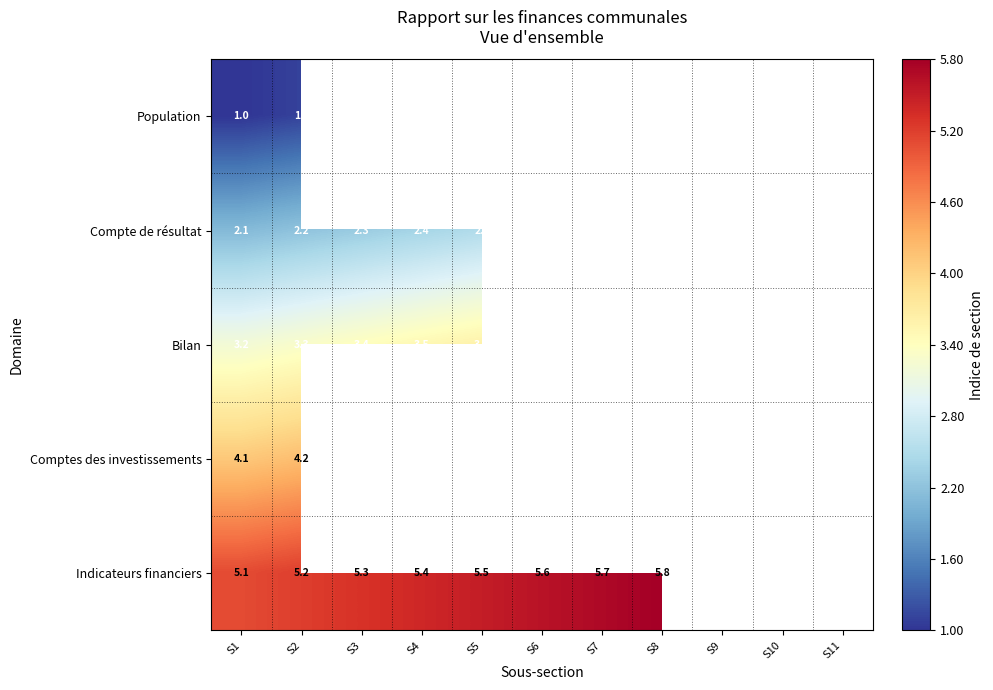

What is the maximum value for Population?

1.1